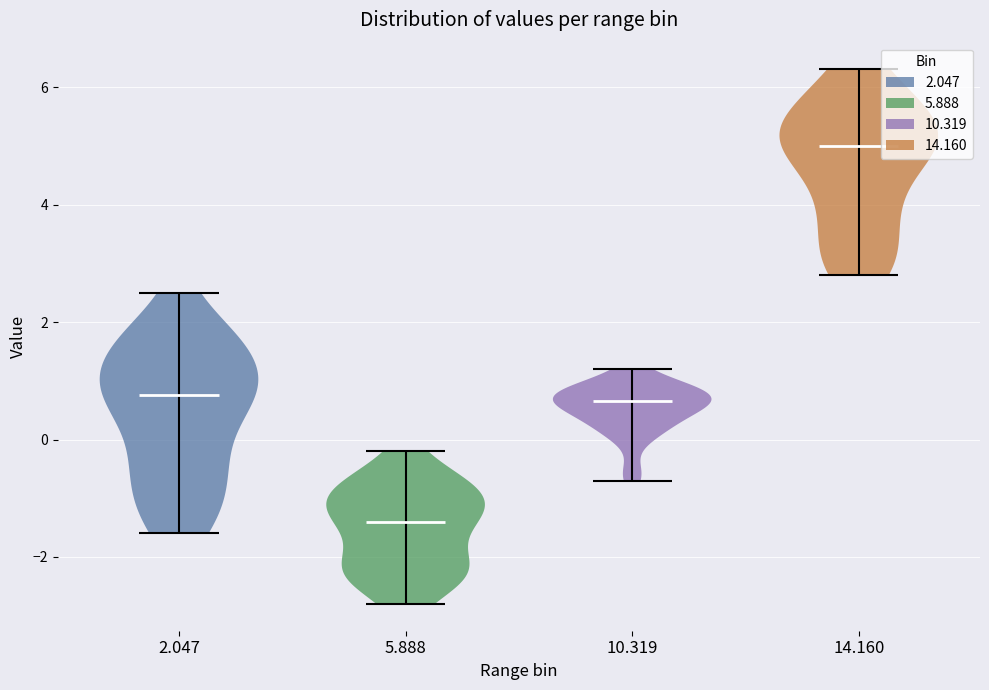

Where does the median line of the violin at x = 2.047 sit on the y-axis? The values are not printed on the chart, so give them approximately, as read against the axis.

0.8